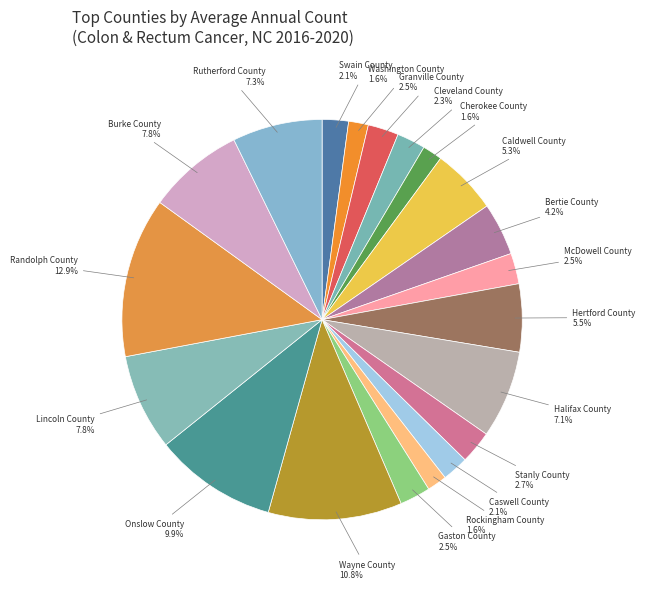

To the nearest percent, what percentage of the pie is Swain County?

2%